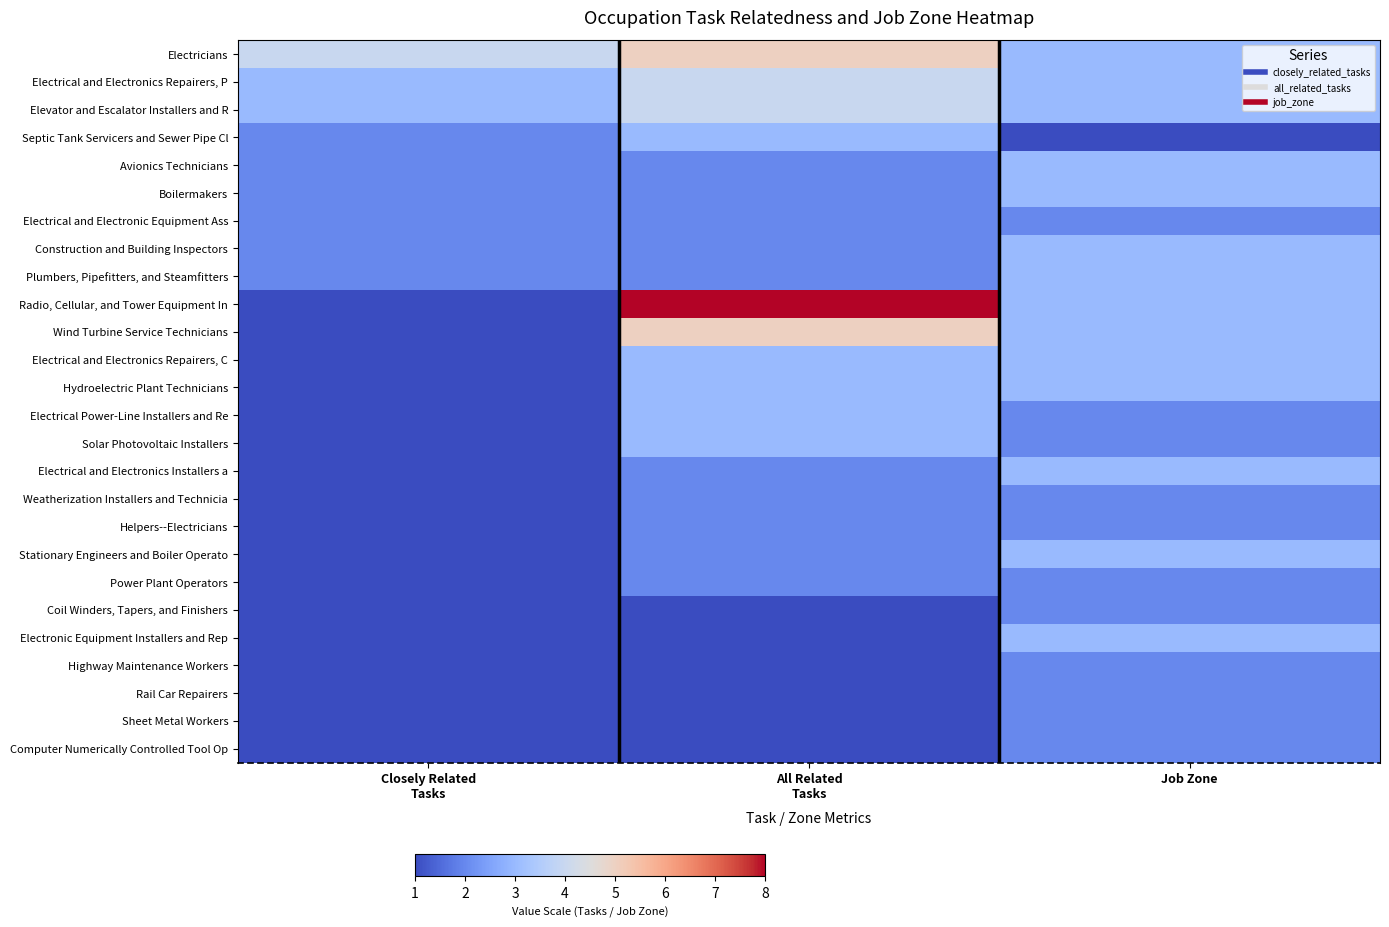

Count the number of categories in the chart.

3